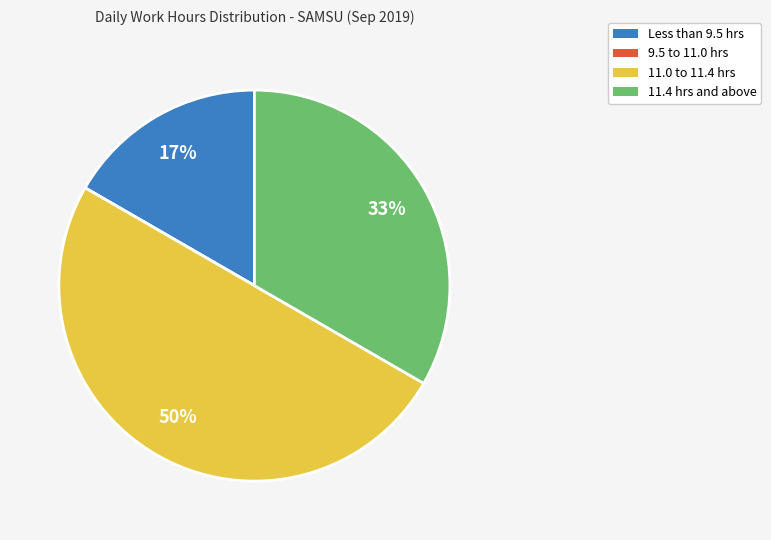

To the nearest percent, what is the difference between the largest and smallest slice percentages?

50%